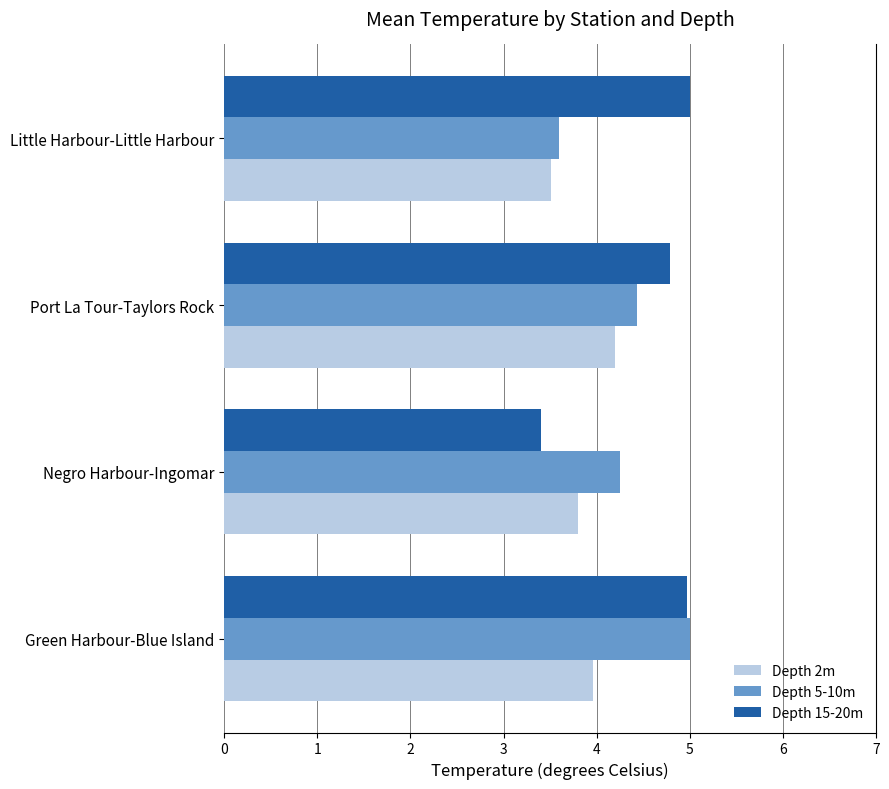

Where is Depth 2m nearest to the value 3?

Little Harbour-Little Harbour